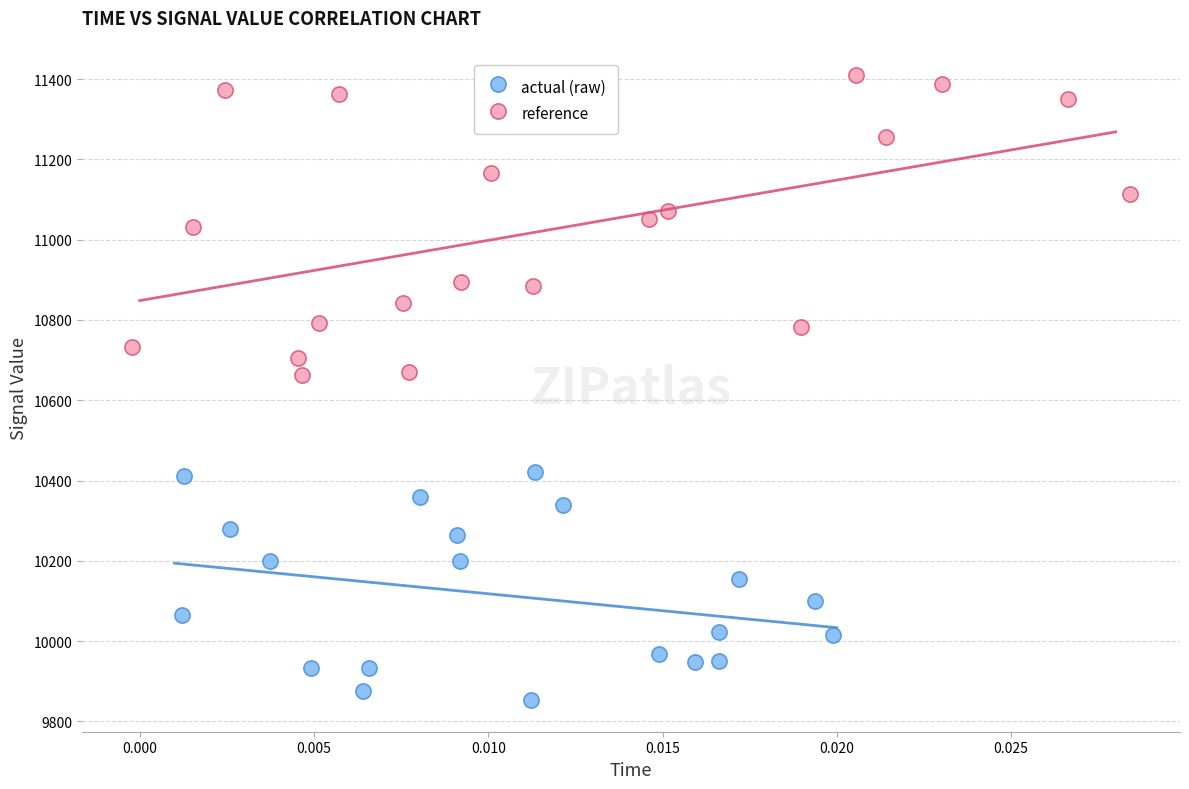

Which series contains the highest Y value?

reference